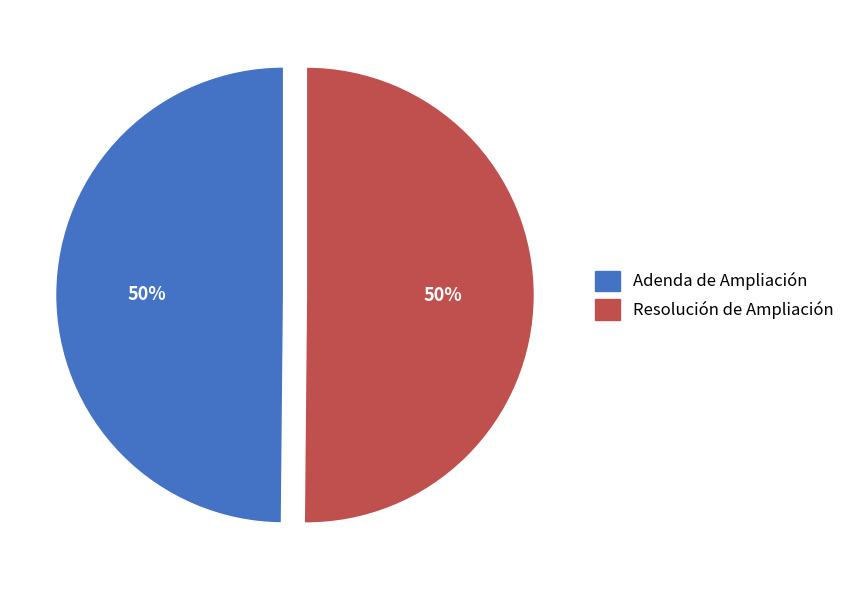

What percentage is the Resolución de Ampliación slice, to the nearest percent?

50%